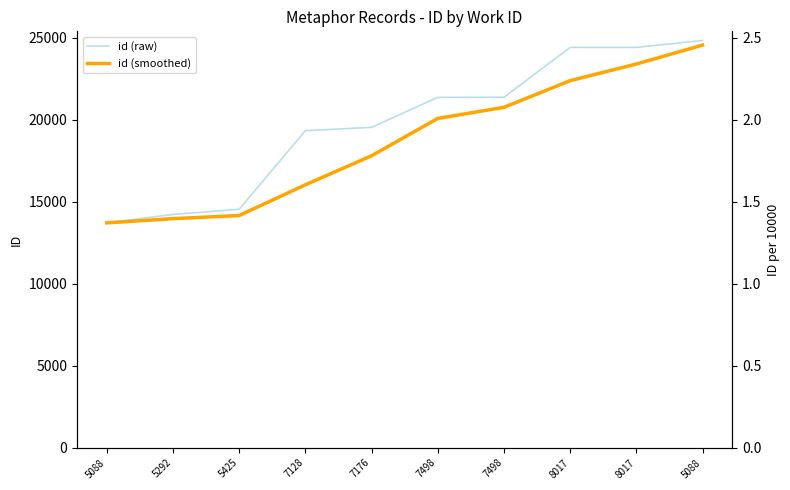

Reading left to right, list all the values displayed in this chart.

id (raw): 5088=13705.0	5292=14218.0	5425=14534.0	7128=19326.0	7176=19527.0	7498=21354.0	7498=21360.0	8017=24398.0	8017=24399.0	5088=24822.0
id (smoothed): 5088=13705.0	5292=13961.5	5425=14152.3	7128=16026.0	7176=17795.7	7498=20069.0	7498=20747.0	8017=22370.7	8017=23385.7	5088=24539.7